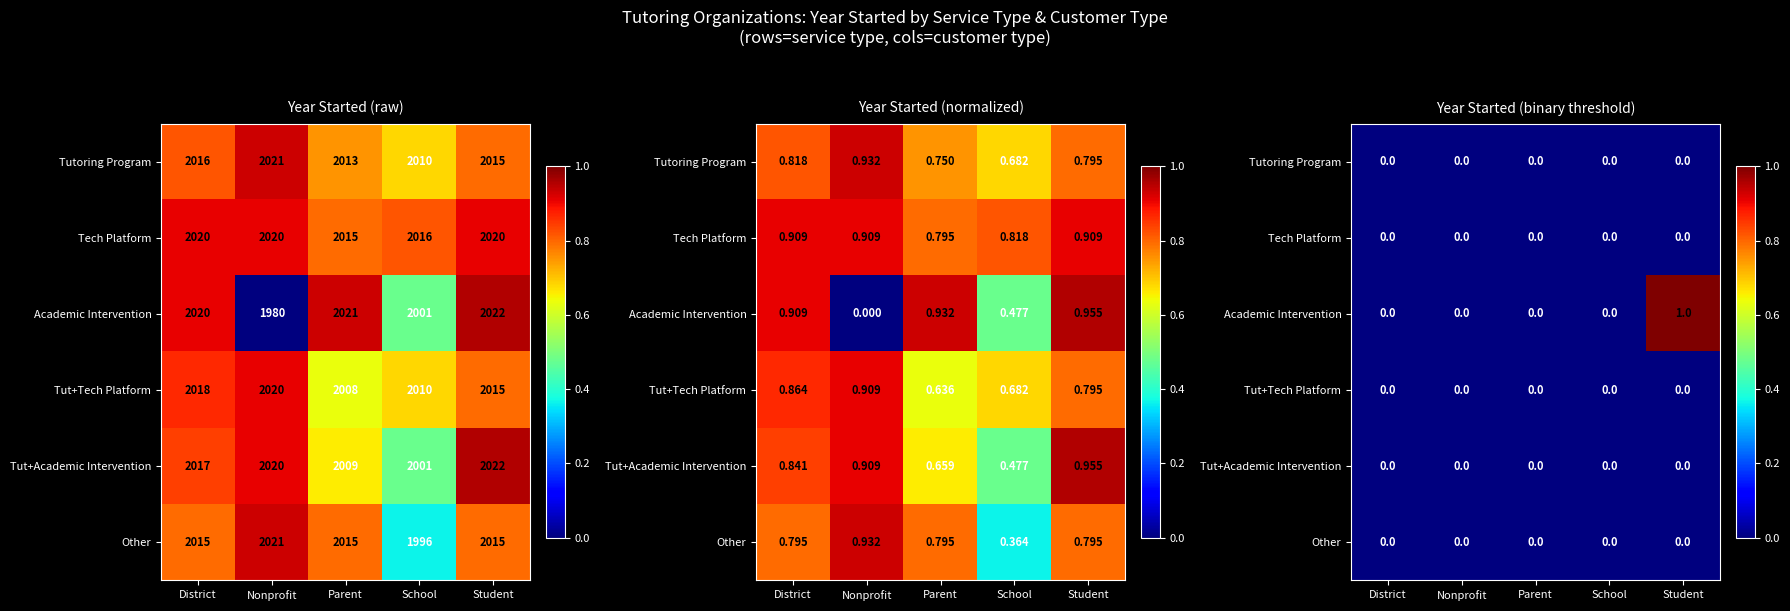

The value of Academic Intervention at School is 0. True or false?

True